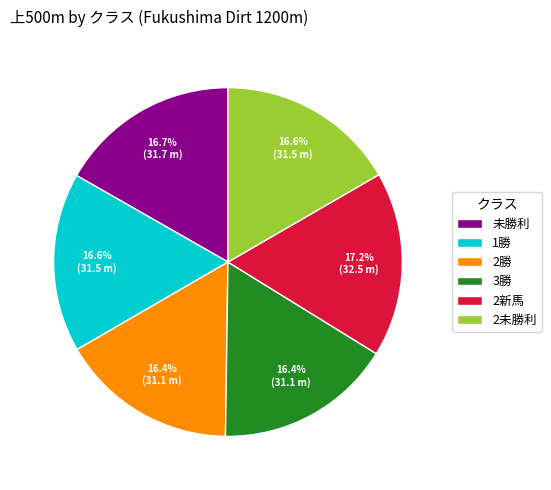

Is 未勝利 the majority of the pie?

No